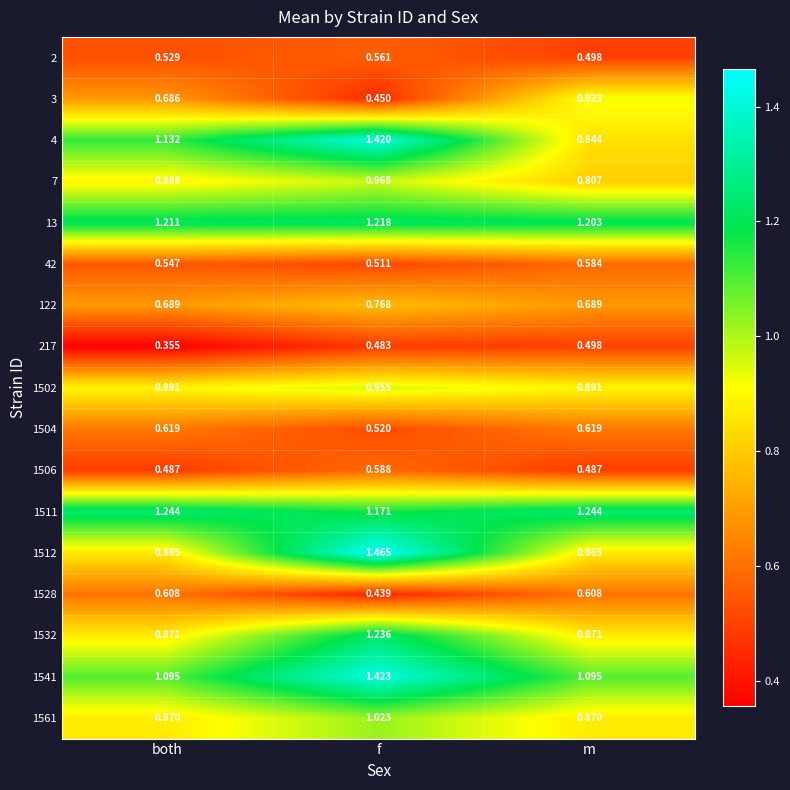

Between f and m, which series saw the biggest shift?

1512